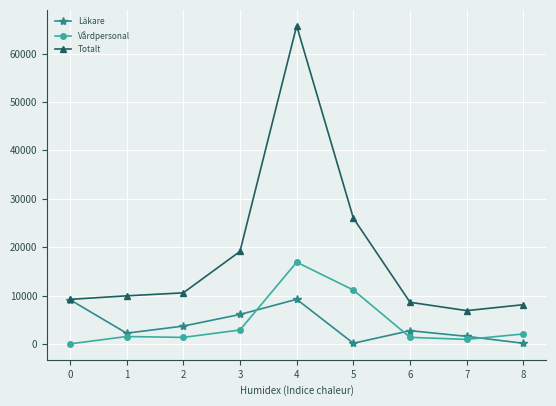

Is it true that Totalt equals 13221 at 1?

False